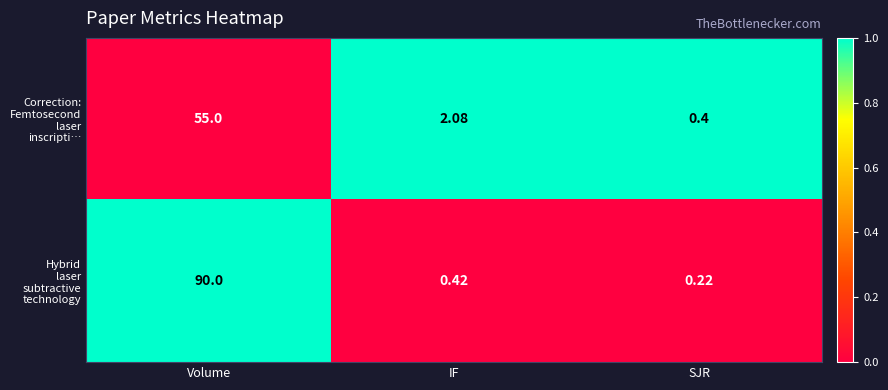

What is the spread (max minus min) of values at Volume?

35.0